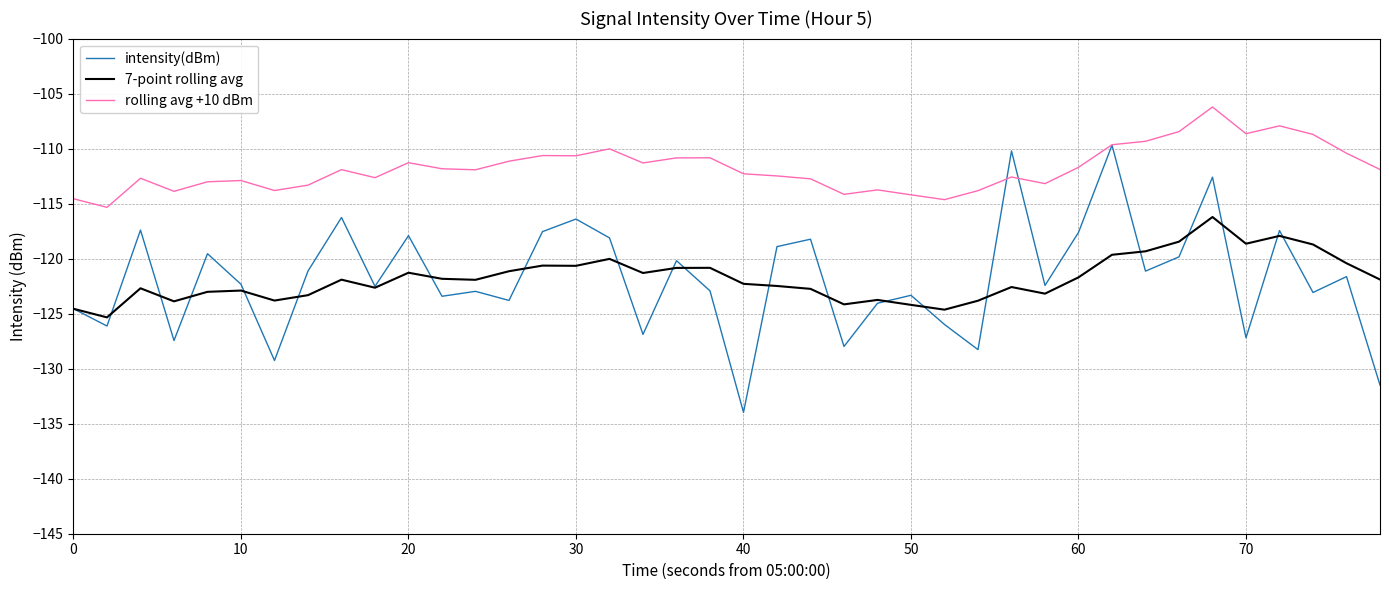

How many lines are shown in the chart?

3